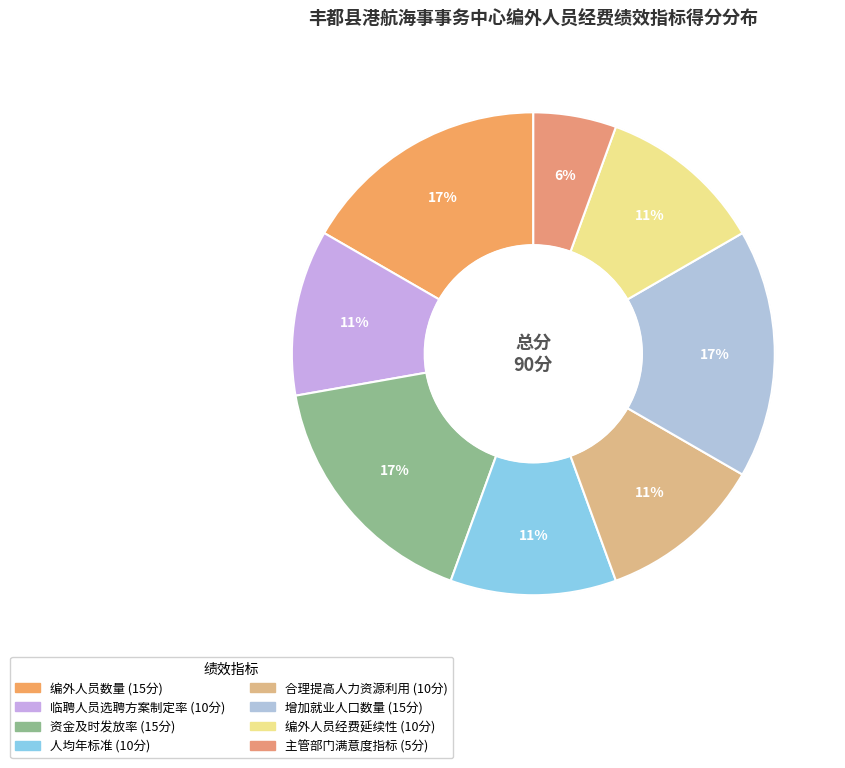

Is 合理提高人力资源利用 the majority of the pie?

No